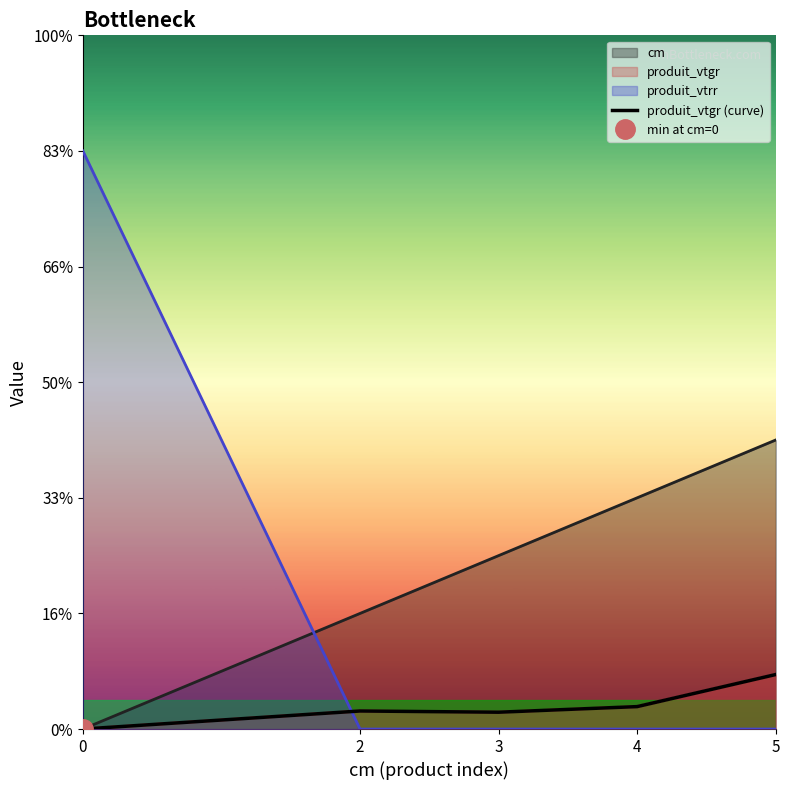

What is the approximate value at 3?

0.3